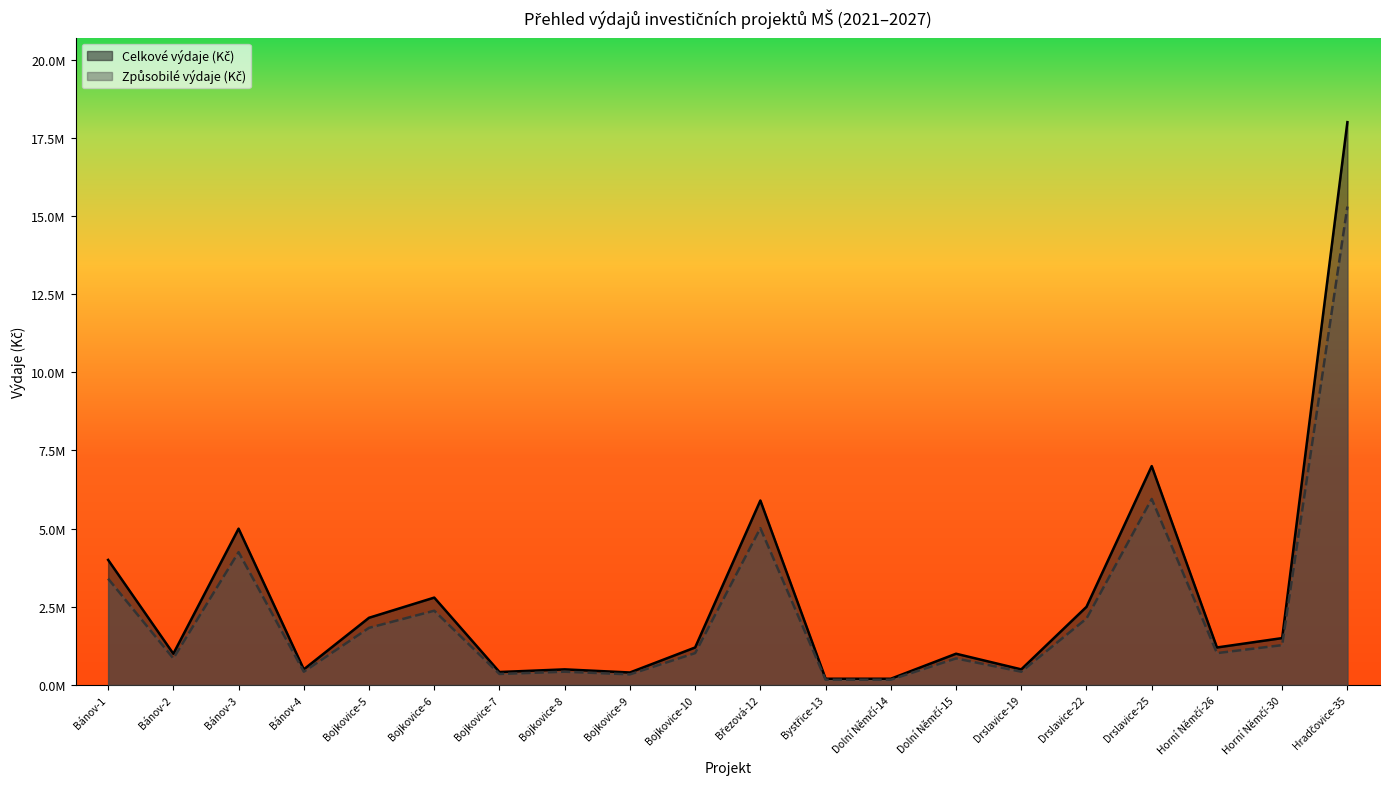

What is the difference between the maximum and minimum values in the Způsobilé výdaje (Kč) series?

15130000